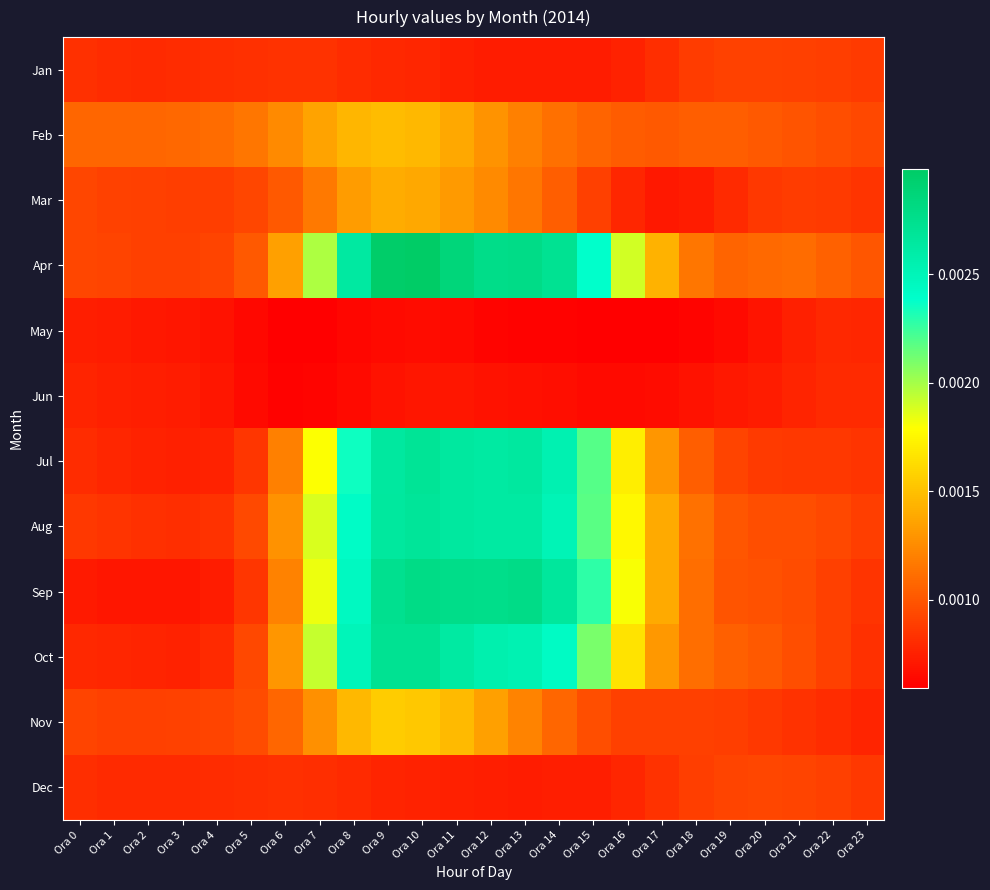

At which category does the chart reach its peak across all series?

Ora 10